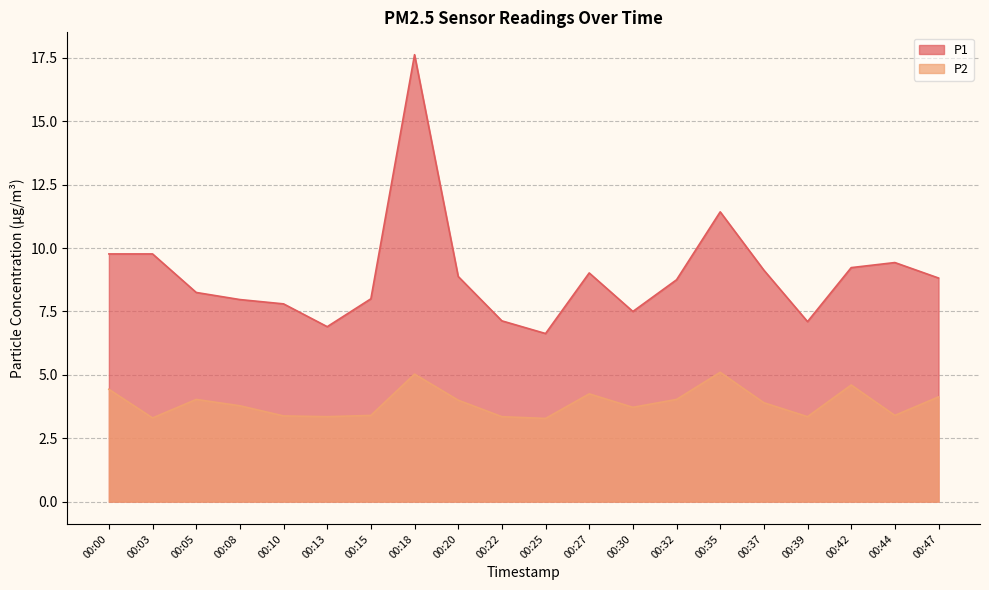

True or false: P2 and P1 cross at least once.

False